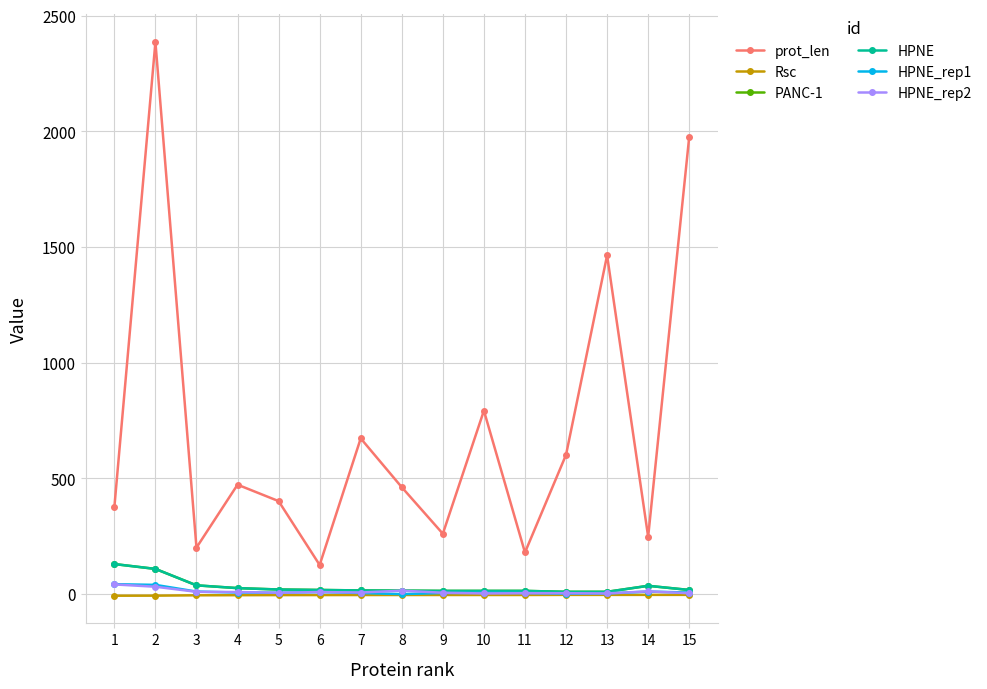

How many lines are shown in the chart?

6